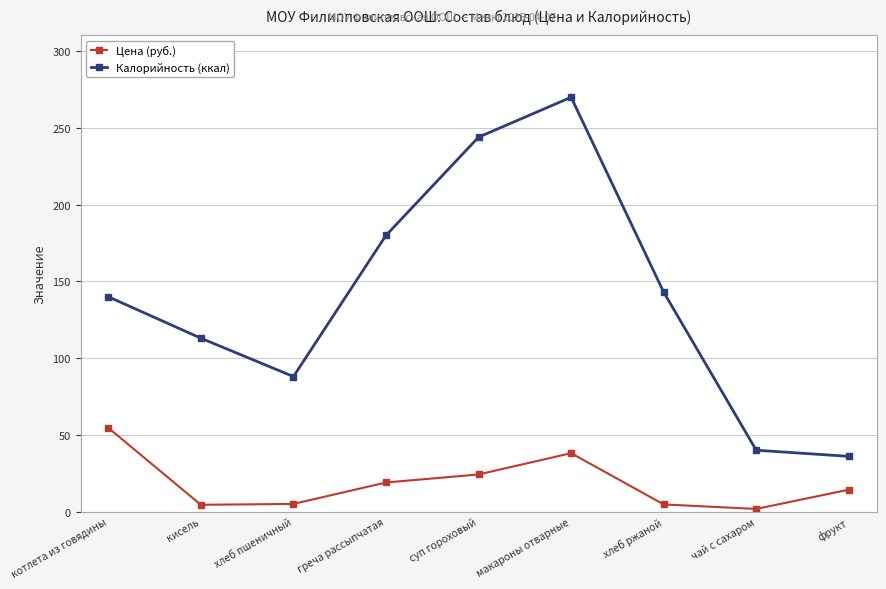

What position from the left is хлеб пшеничный?

3